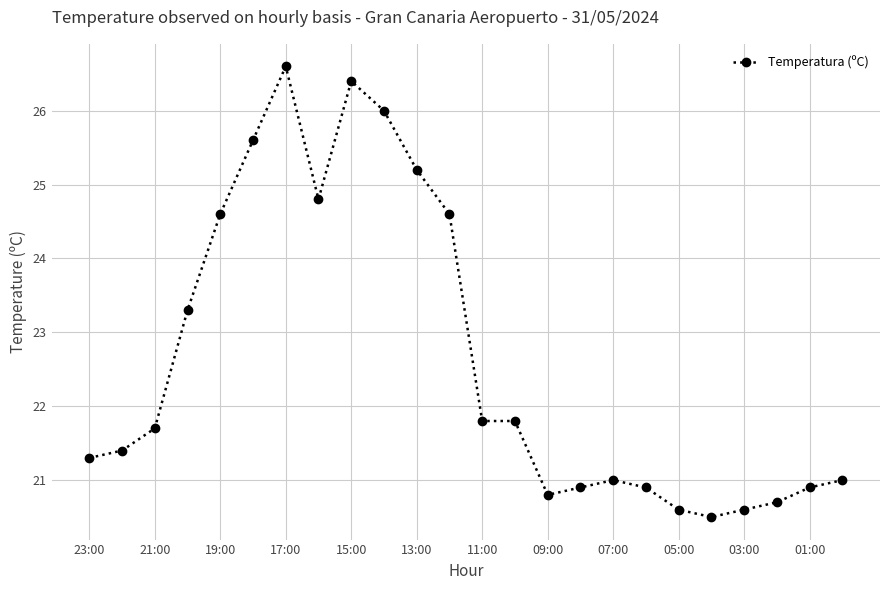

What is the difference between the second highest and second lowest values?

5.8